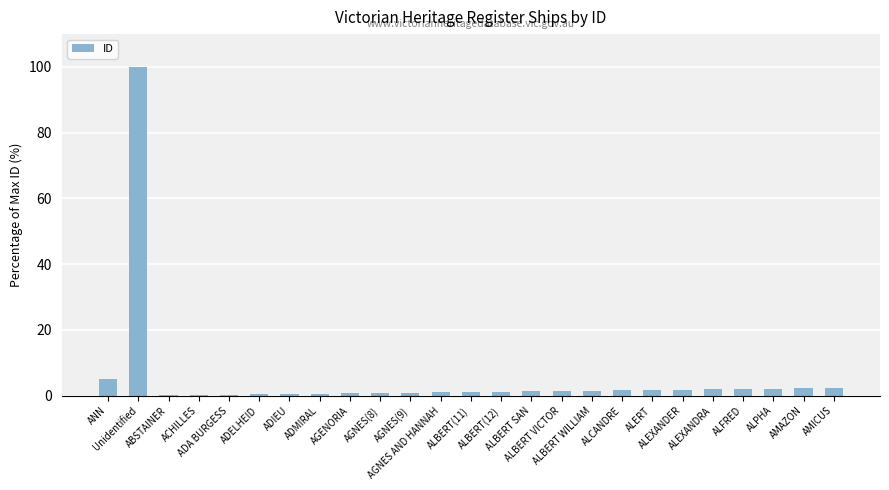

What is the sum of all values?

132.7